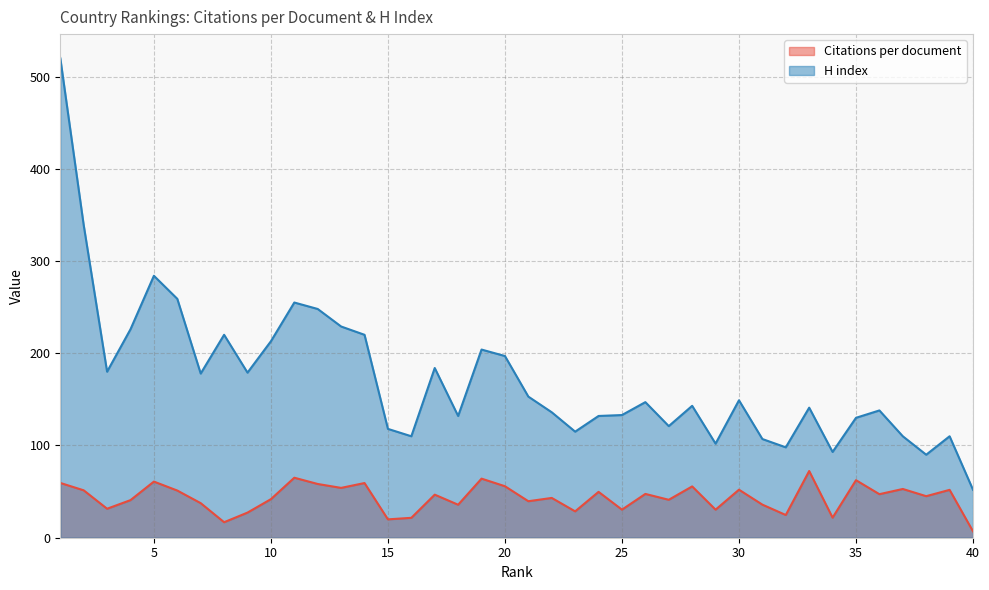

How many series are shown in this chart?

2